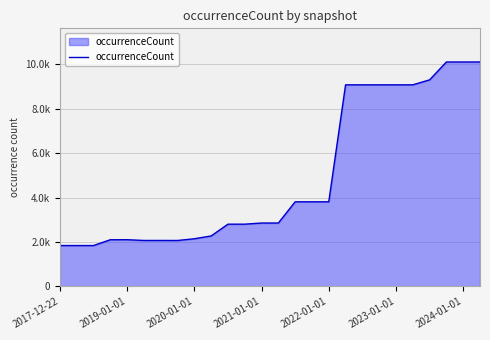

Does the chart have visible grid lines?

Yes